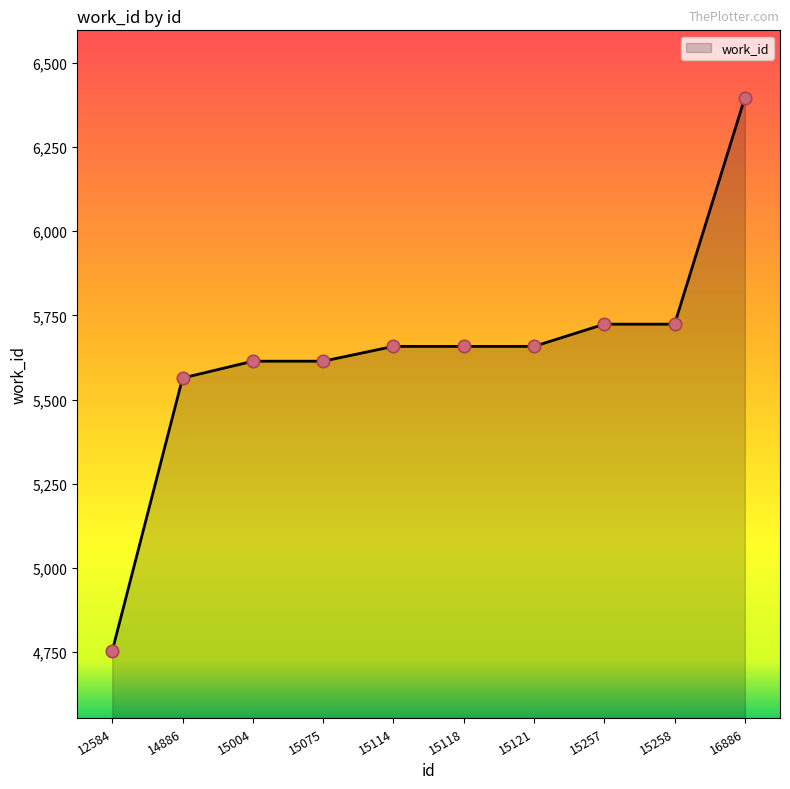

Between 15075 and 15121, which is larger?

15121